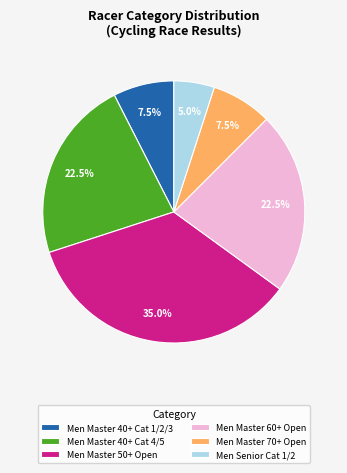

Count the number of slices in the pie.

6